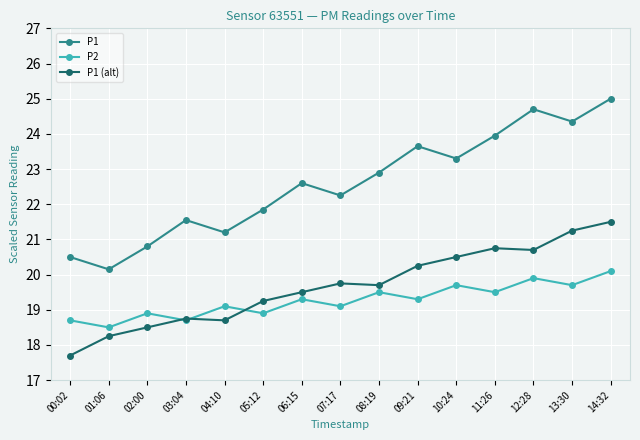

True or false: P1 (alt) and P1 intersect in this chart.

False